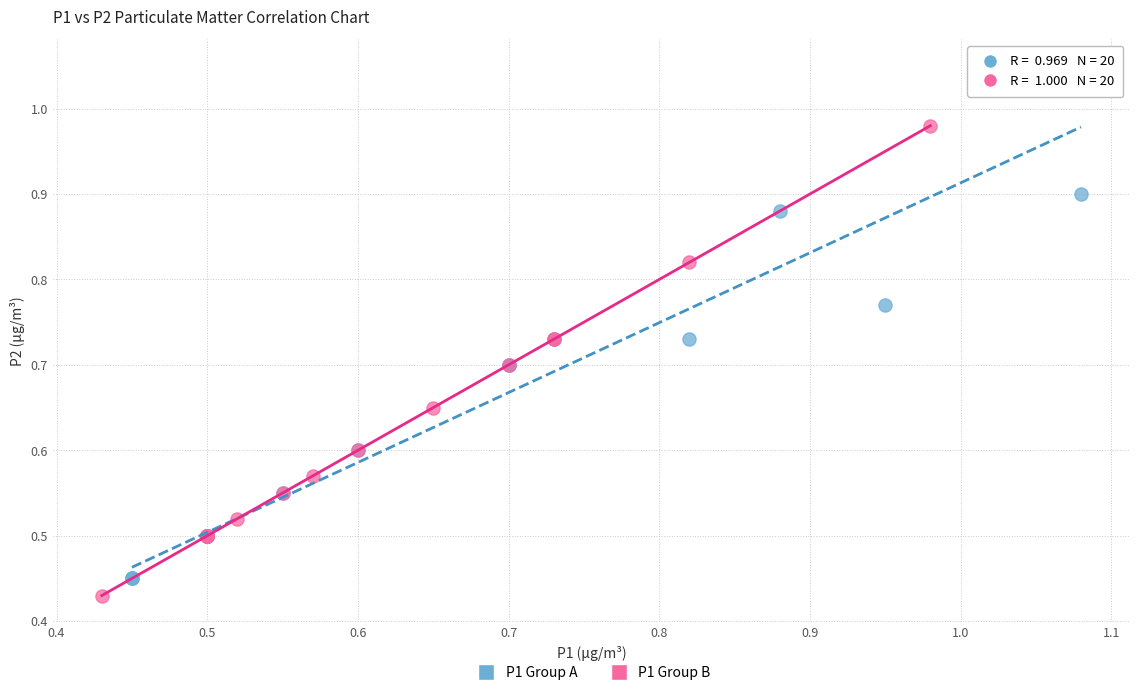

Which series has the widest spread of Y values?

P1 Group A